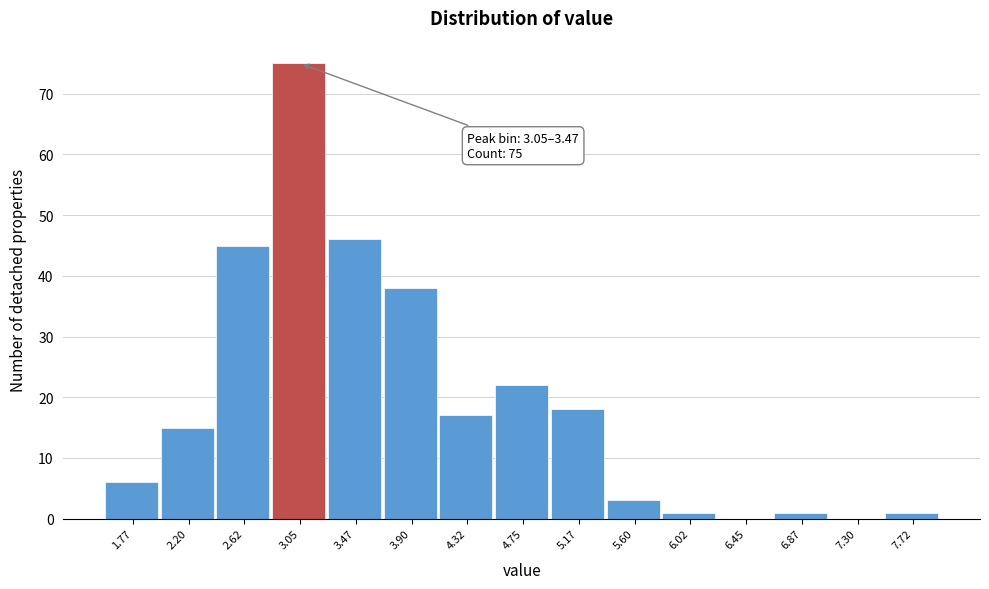

Reading left to right, transcribe all the data shown in this chart.

1.77=6	2.20=15	2.62=45	3.05=75	3.47=46	3.90=38	4.32=17	4.75=22	5.17=18	5.60=3	6.02=1	6.45=0	6.87=1	7.30=0	7.72=1